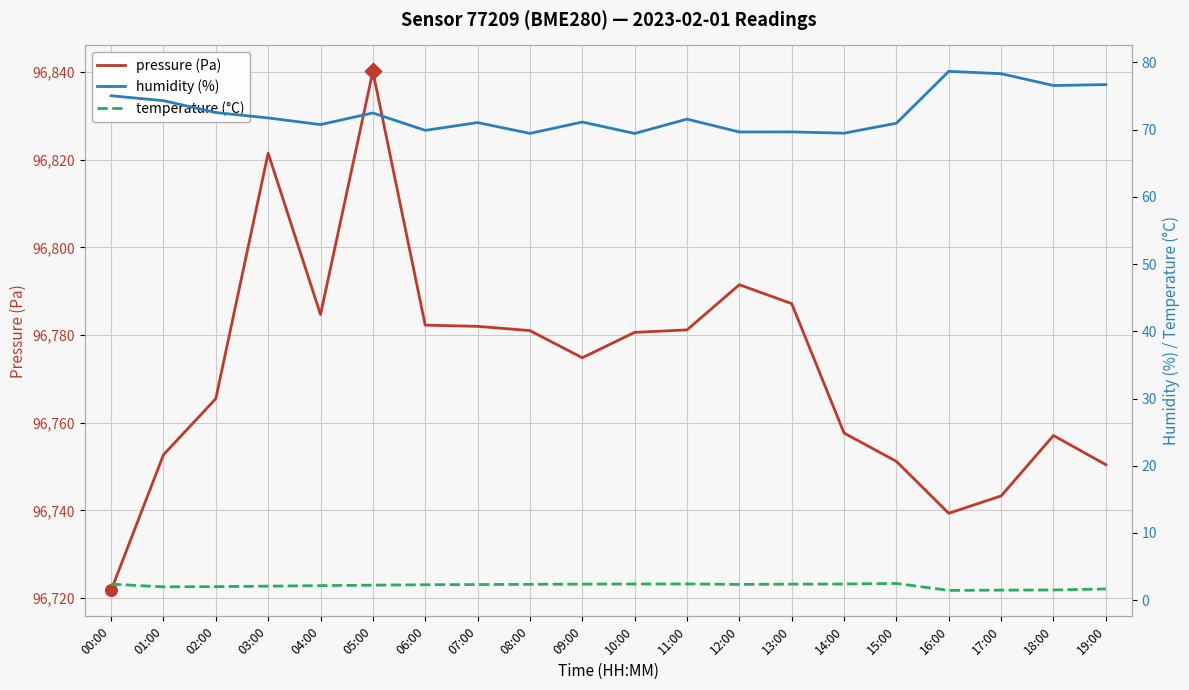

Is the value of pressure (Pa) at 10:00 greater than the value of humidity (%) at 14:00?

Yes